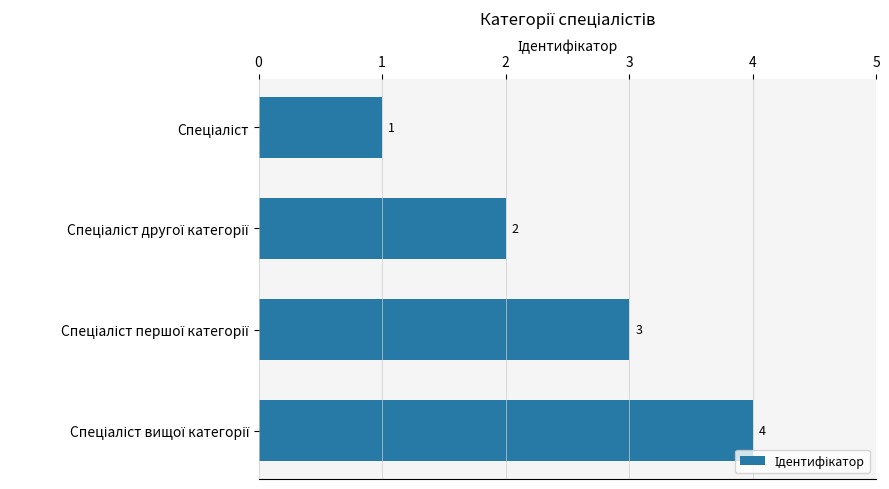

What is the greatest value displayed?

4